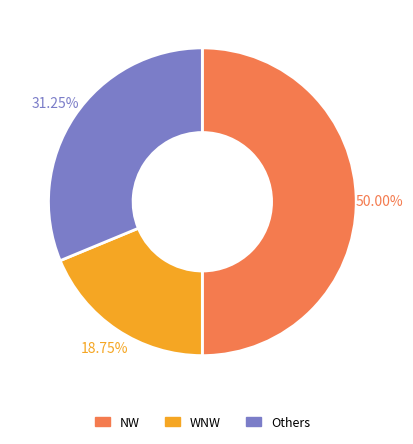

Does WNW account for over 50% of the chart?

No